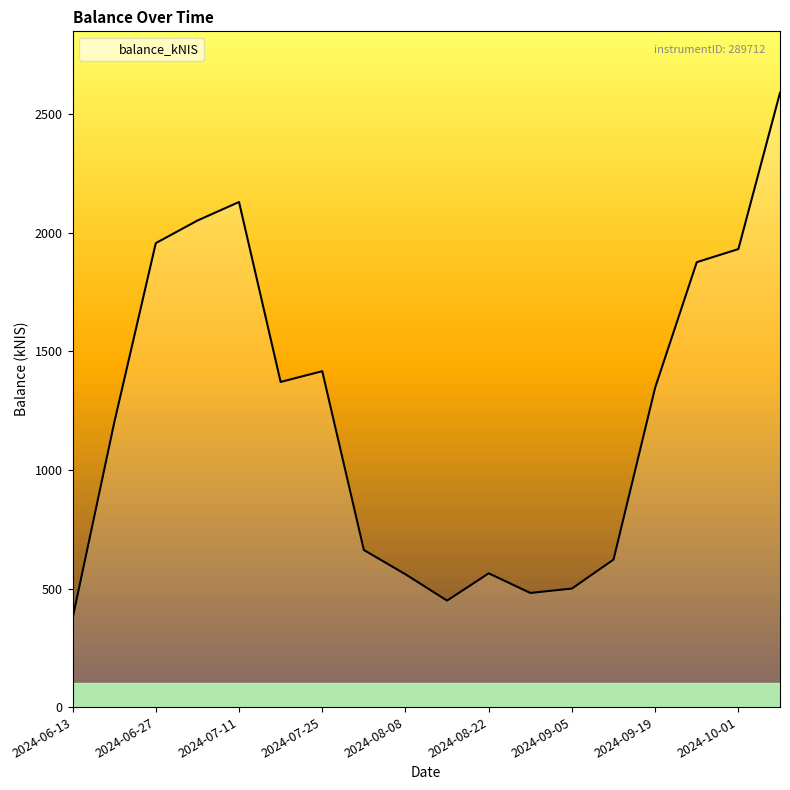

What is the difference between the maximum and minimum values?

2217.2